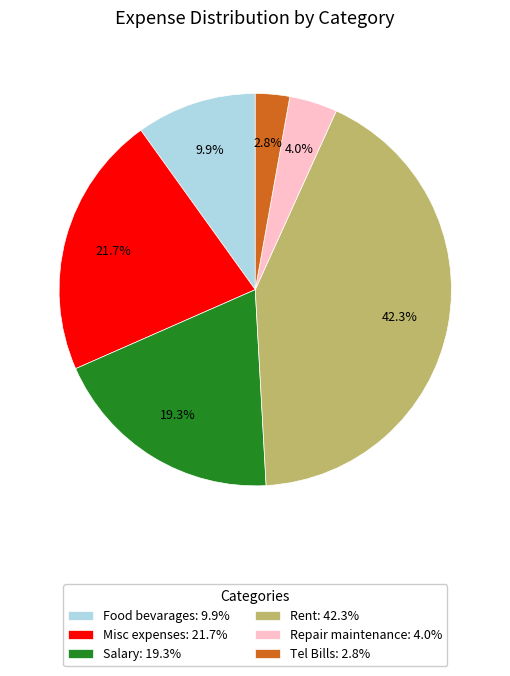

Combined, do Salary and Repair maintenance account for over 50%?

No